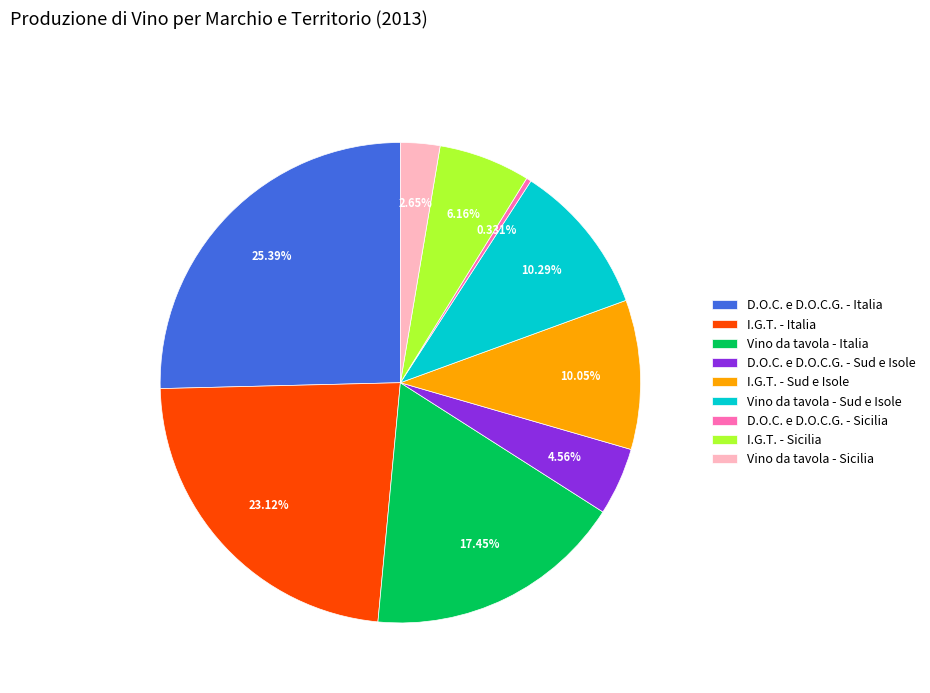

Approximately how many times larger is the value at I.G.T. - Italia compared to Vino da tavola - Sud e Isole?

2.2